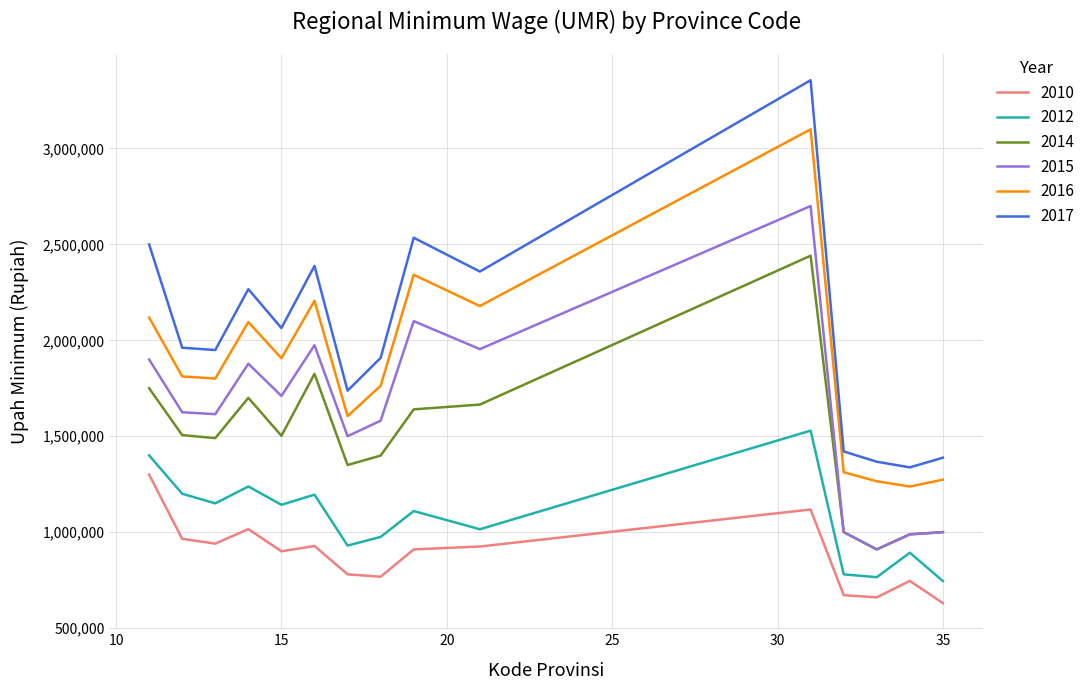

Which series has the widest spread of values?

2017